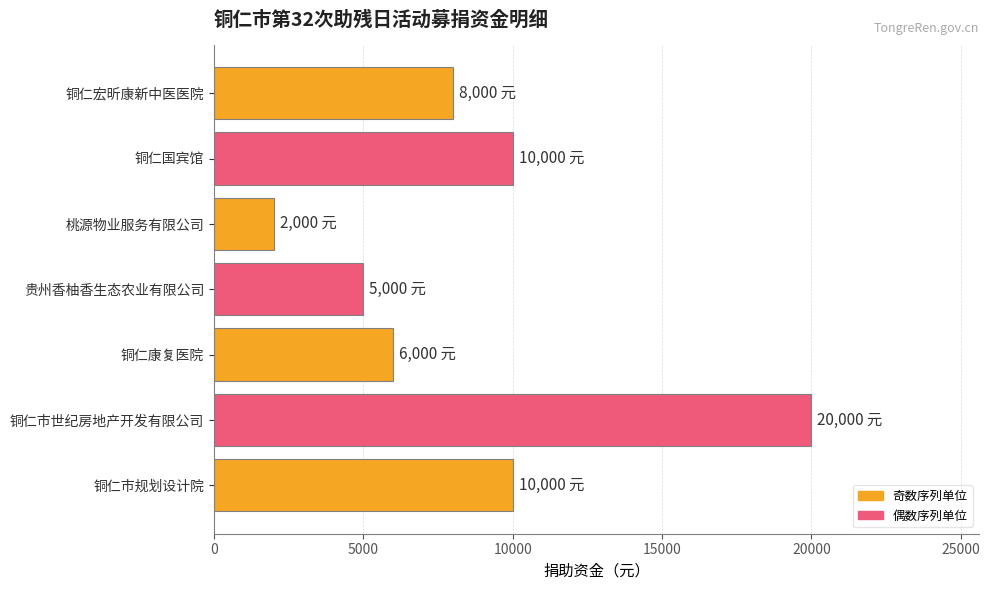

How many series are shown in this chart?

1